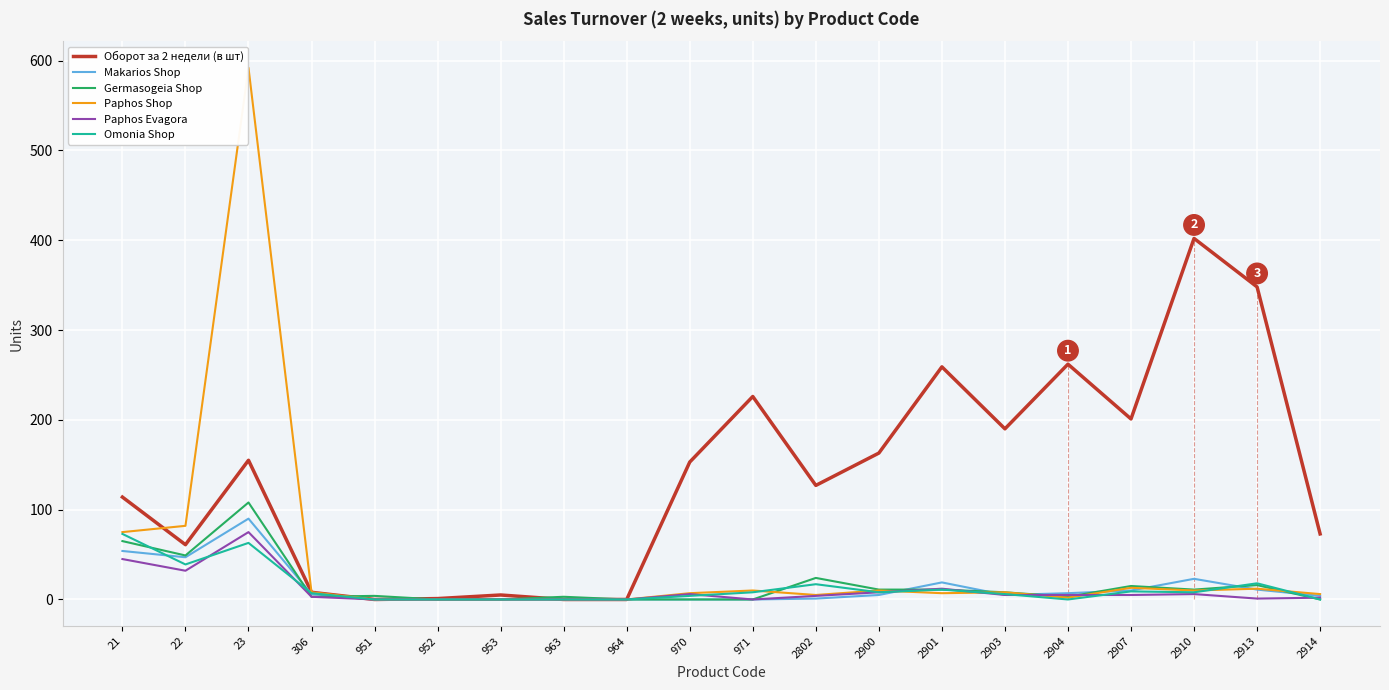

Where is the first local minimum for Paphos Evagora?

22